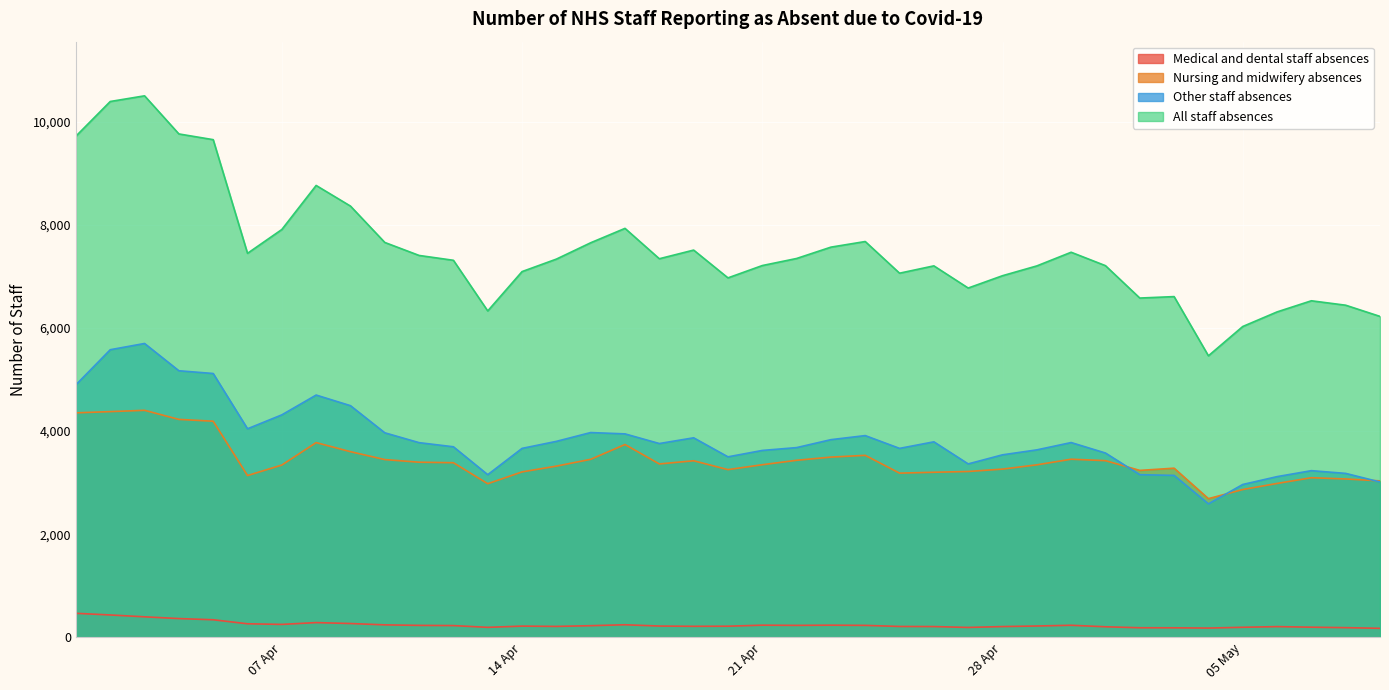

Rank the series by their maximum value, from highest to lowest.

All staff absences, Other staff absences, Nursing and midwifery absences, Medical and dental staff absences